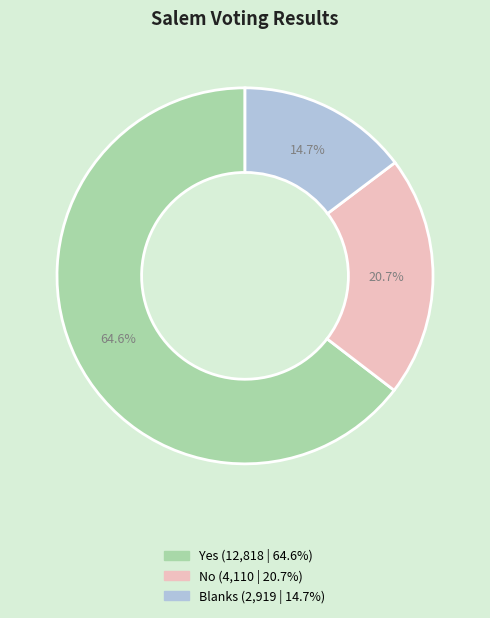

Which slice is the smallest?

Blanks